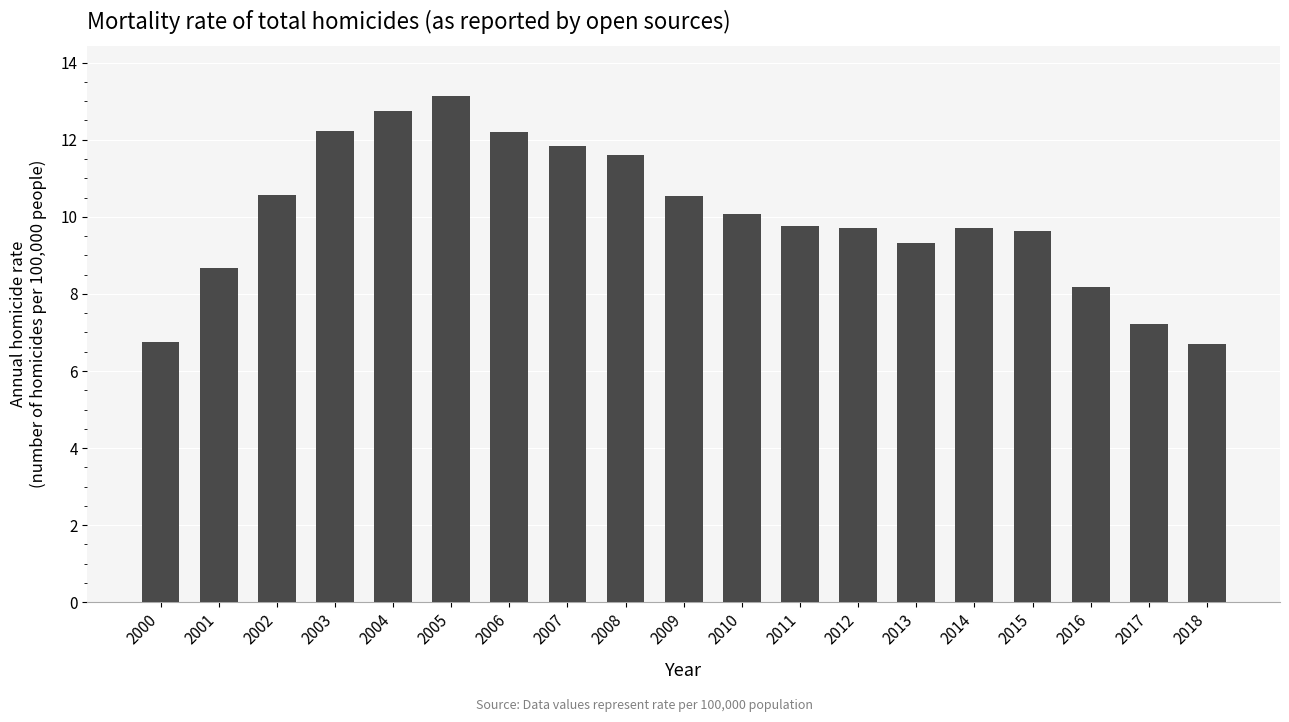

What is the sum of all values?

190.6